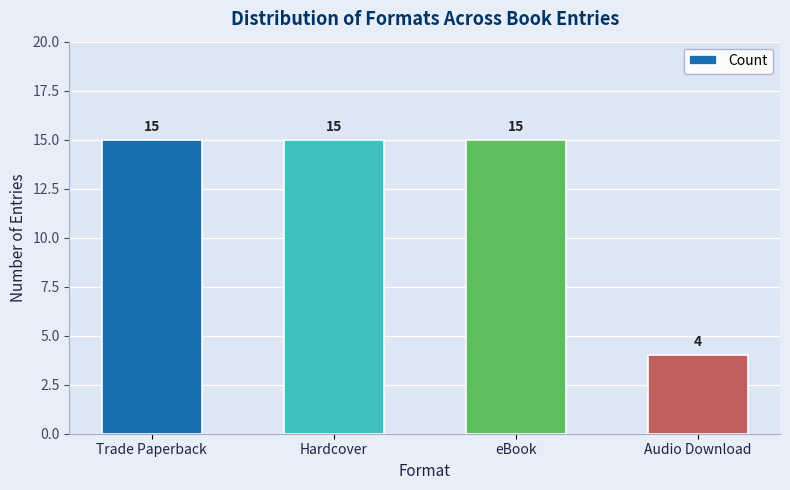

What is the average value?

12